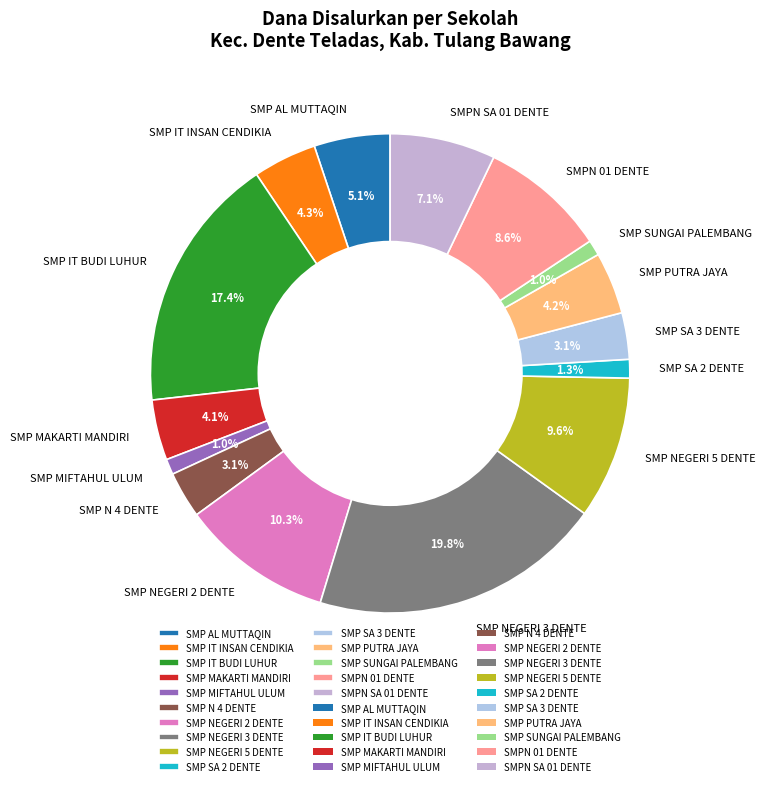

Is there a majority slice in this chart?

No